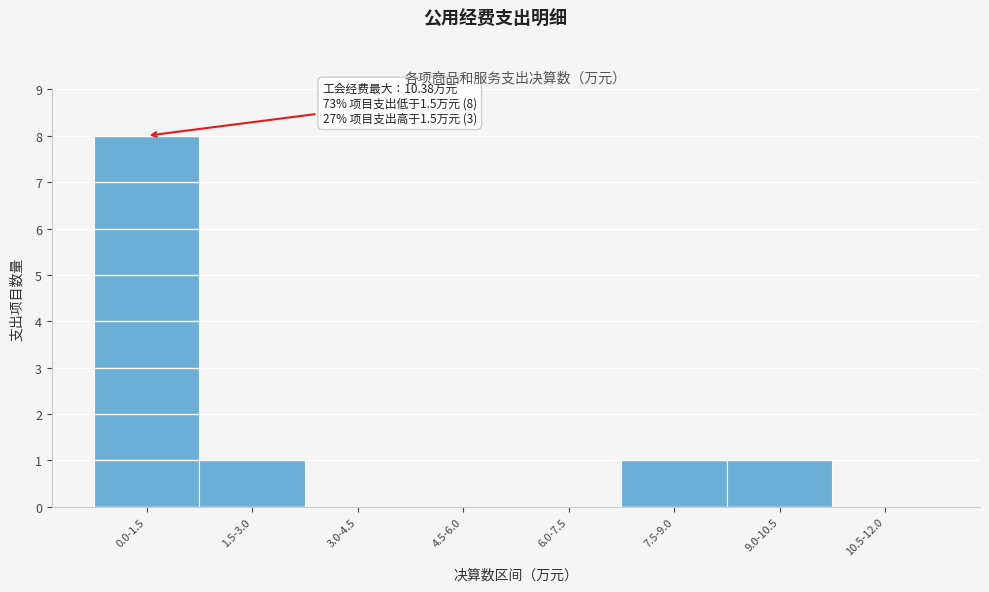

Reading left to right, transcribe all the data shown in this chart.

0.0-1.5=8	1.5-3.0=1	3.0-4.5=0	4.5-6.0=0	6.0-7.5=0	7.5-9.0=1	9.0-10.5=1	10.5-12.0=0